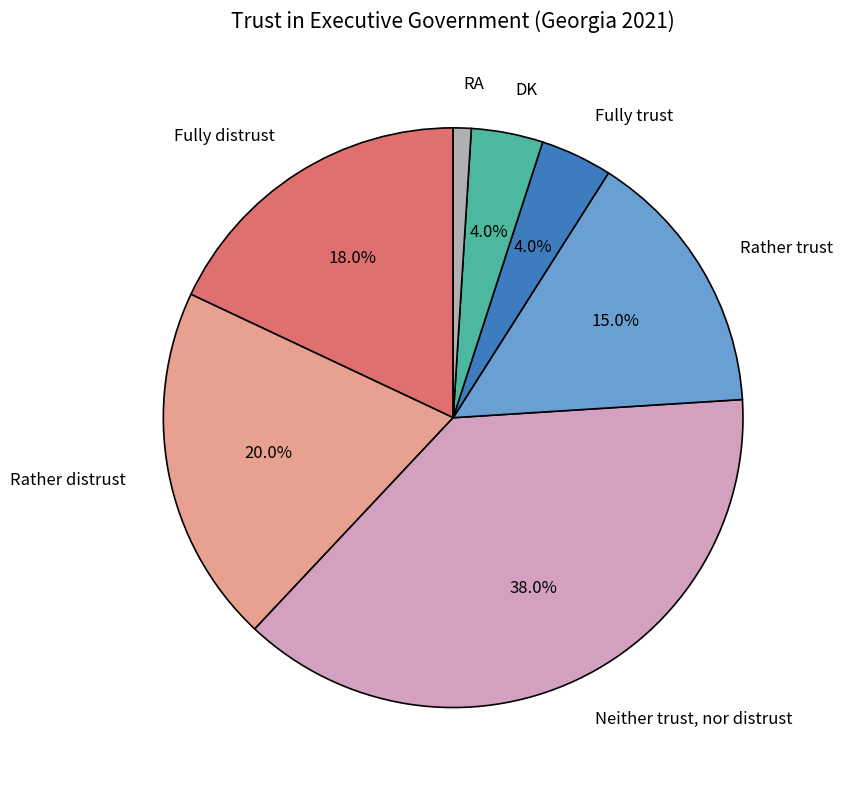

How many segments does this pie chart have?

7